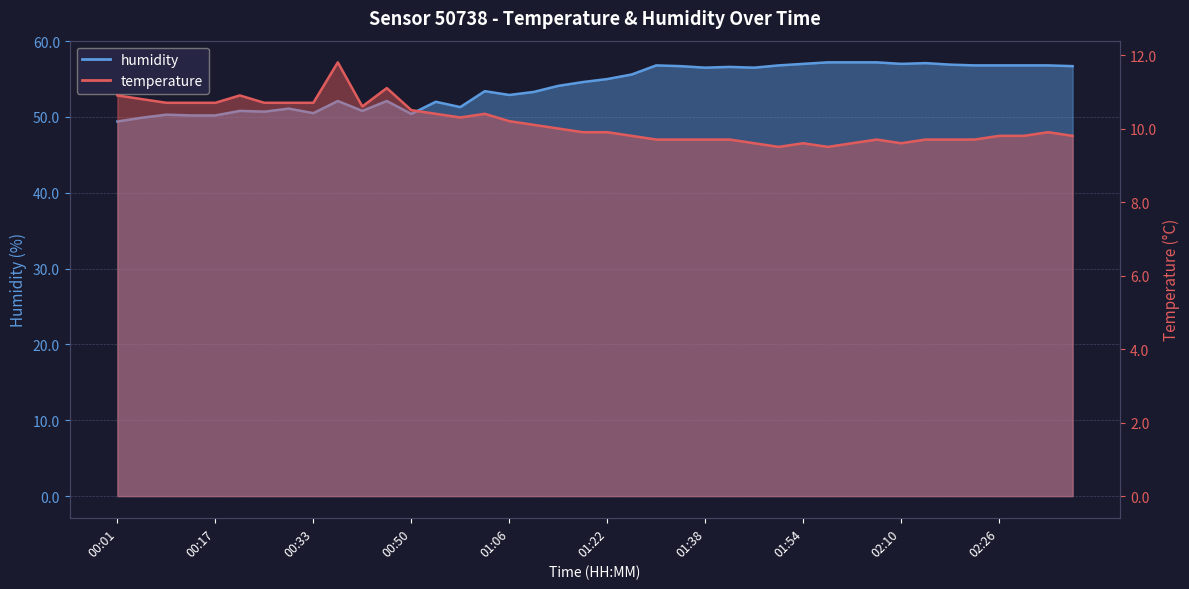

Where is the first local minimum for humidity?

00:25